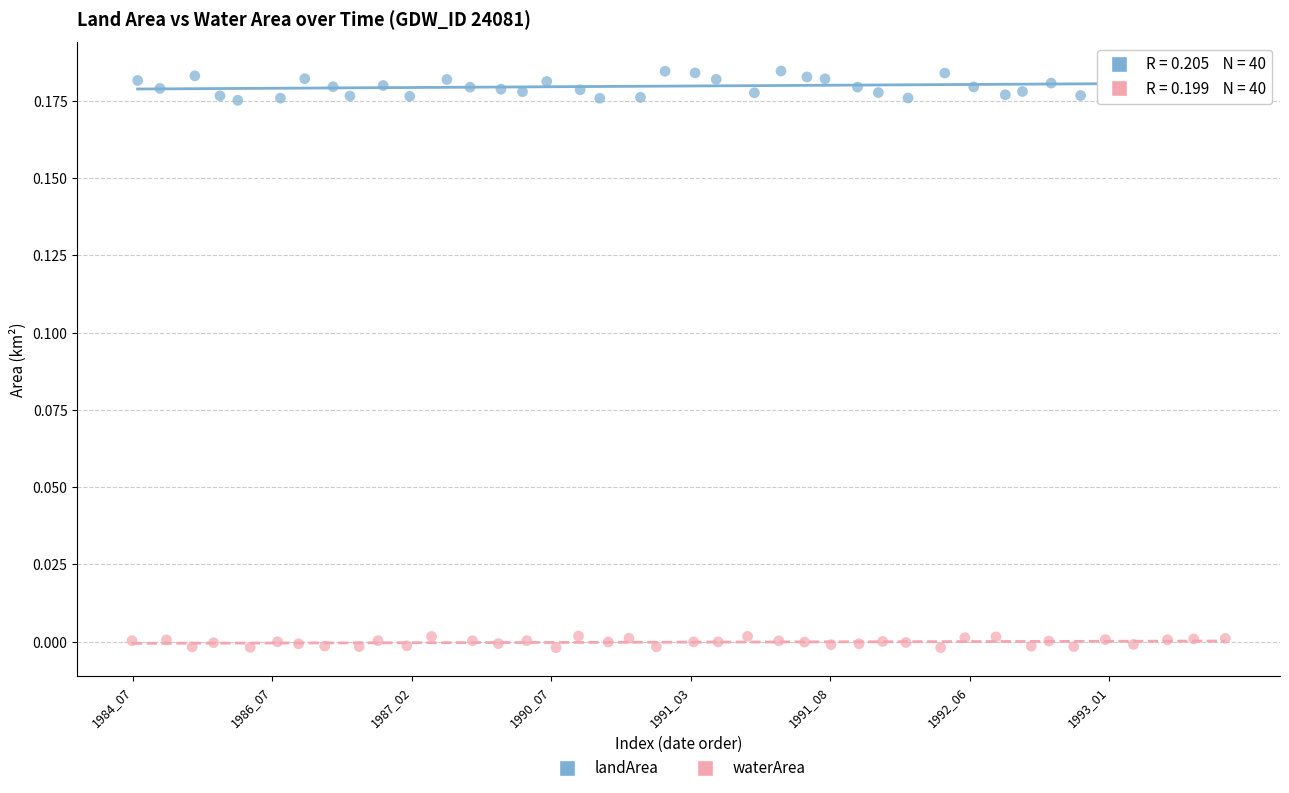

Which series reaches the maximum Y coordinate?

landArea